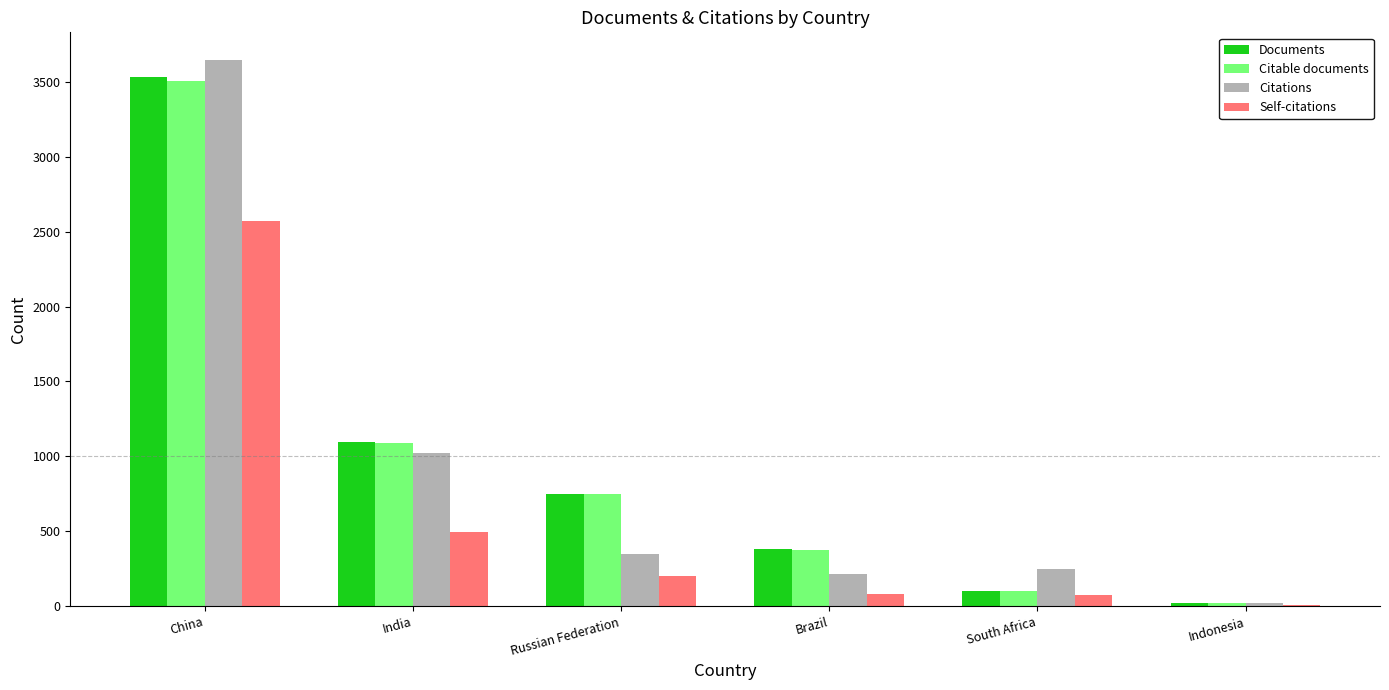

The value of Citable documents at Brazil is 159. True or false?

False